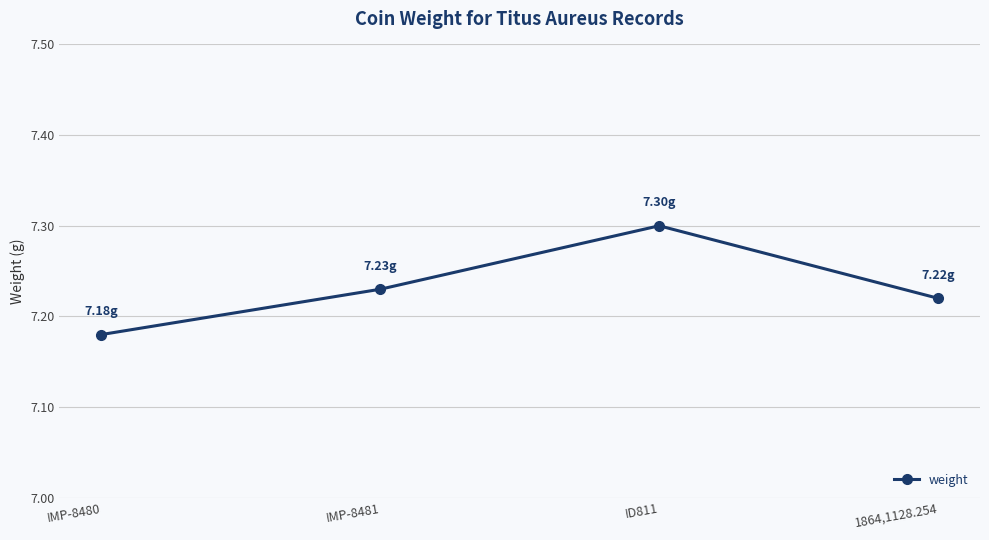

Where is the first local maximum?

ID811